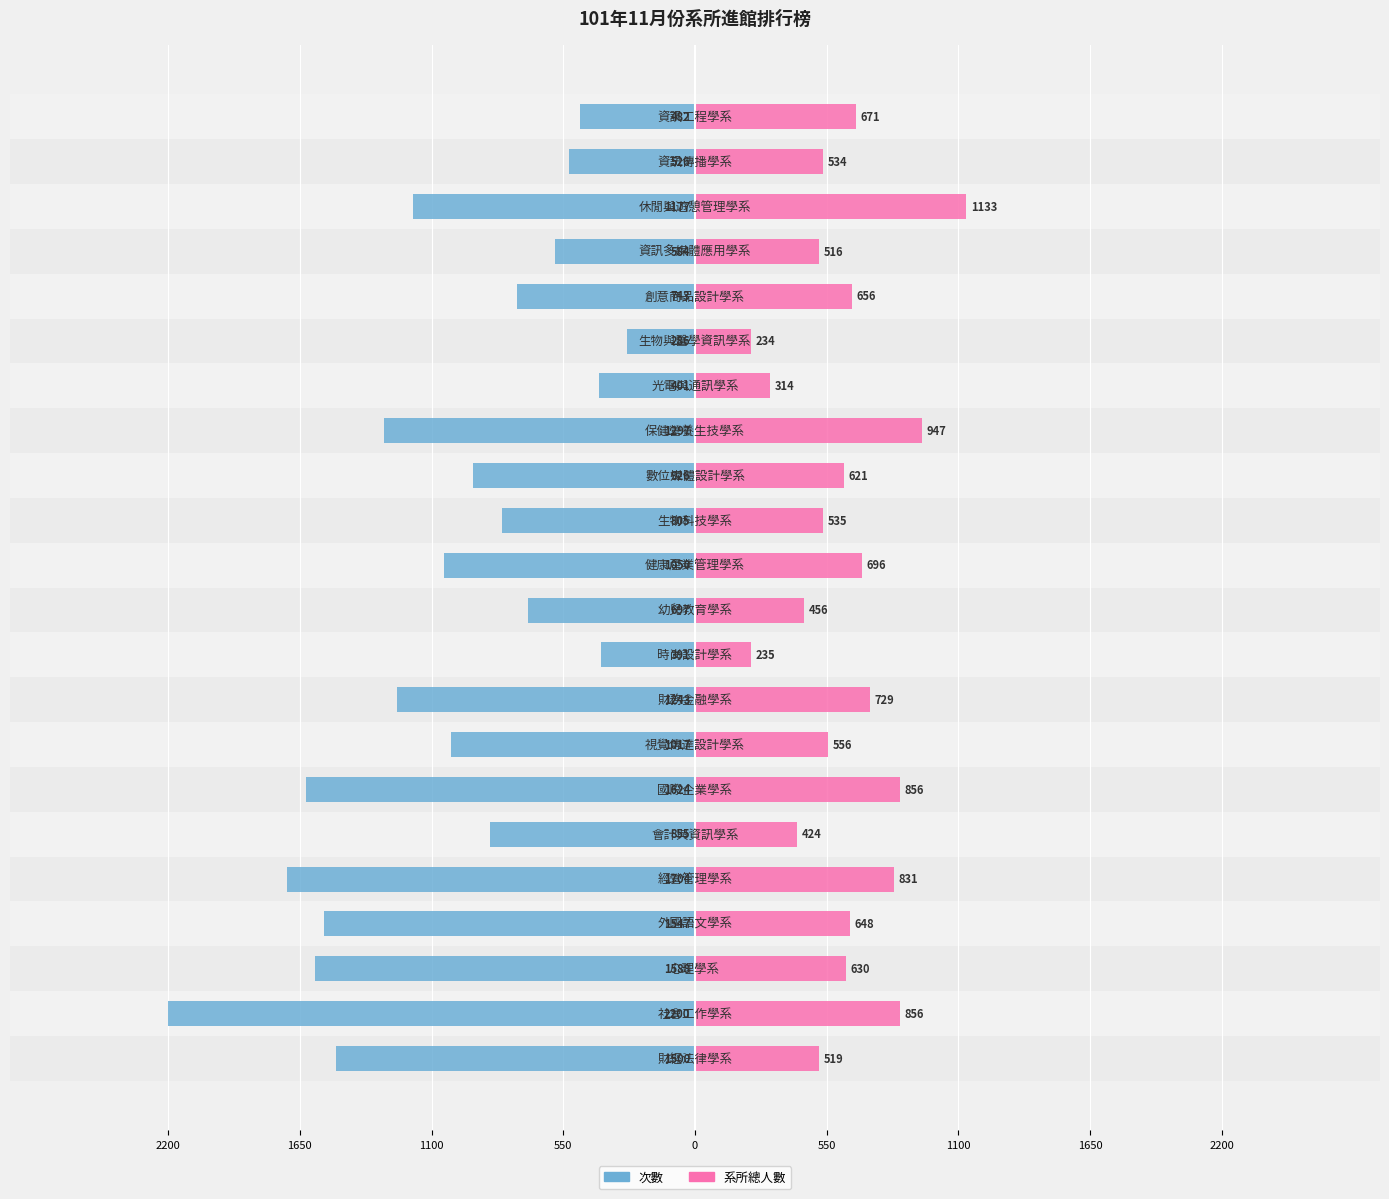

Is it true that 系所總人數 equals 621 at 13?

True